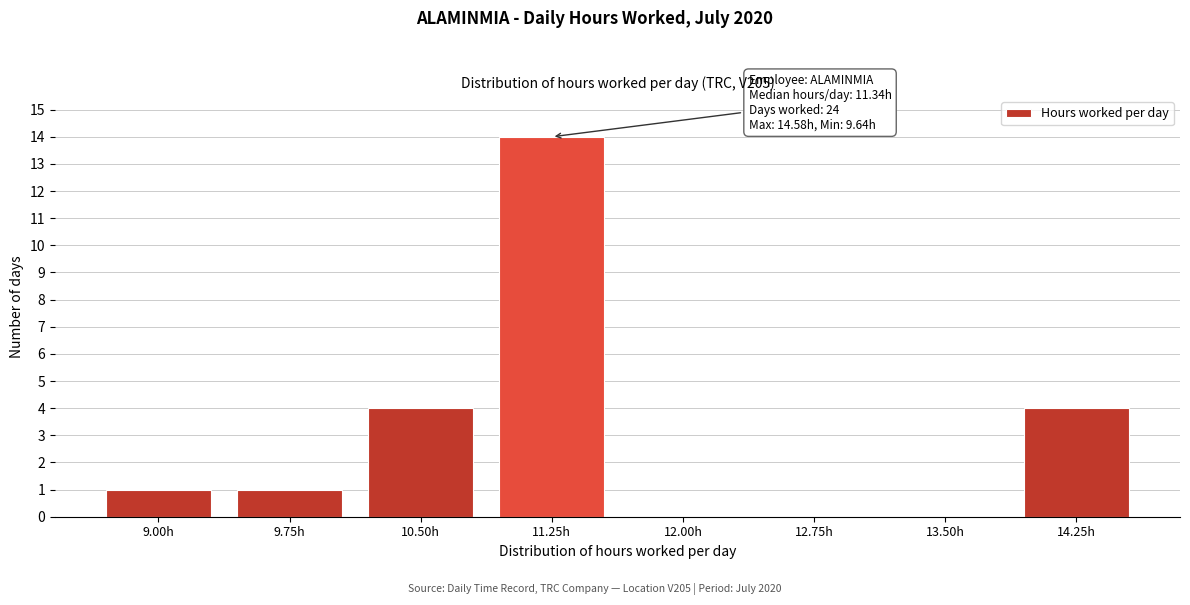

Reading right to left, extract all data points from this chart.

14.25h=4	13.50h=0	12.75h=0	12.00h=0	11.25h=14	10.50h=4	9.75h=1	9.00h=1